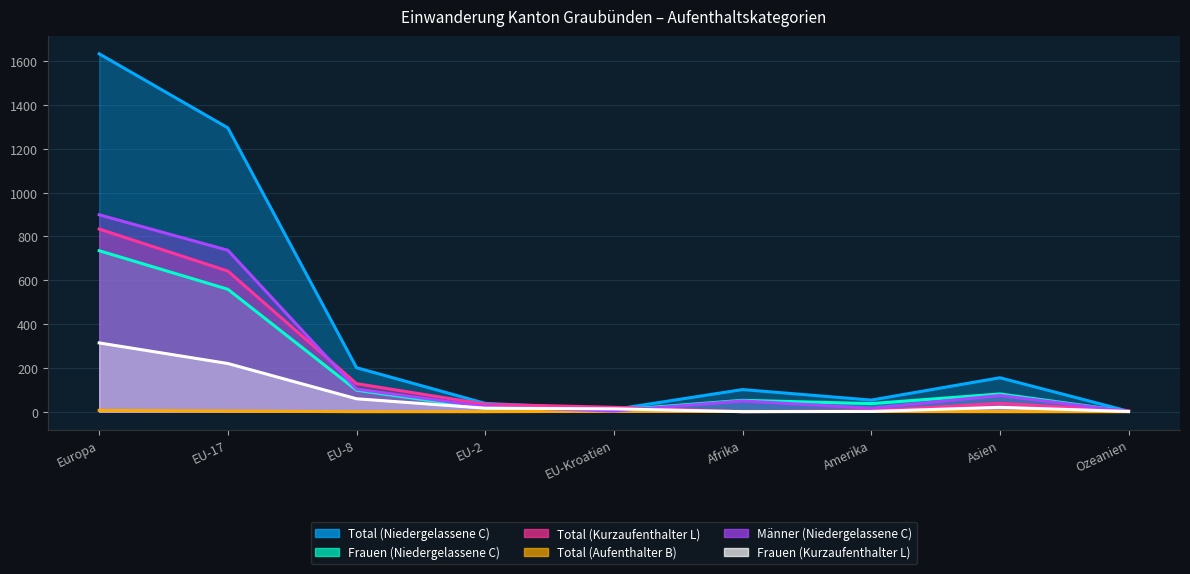

What is the total value across all series at EU-8?

589